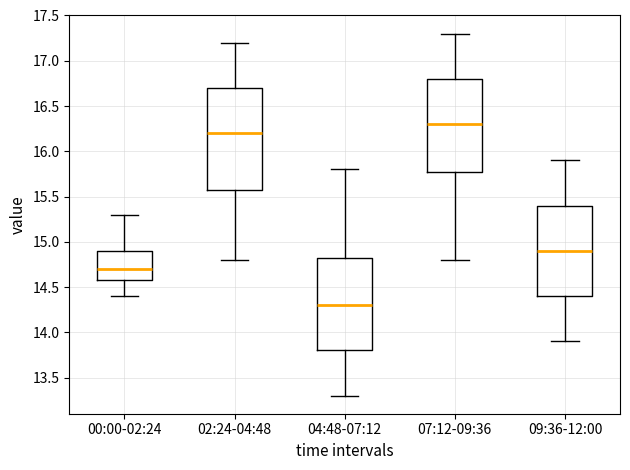

Where does the lower whisker of the box for 04:48-07:12 end on the y-axis? The values are not printed on the chart, so give them approximately, as read against the axis.

13.30